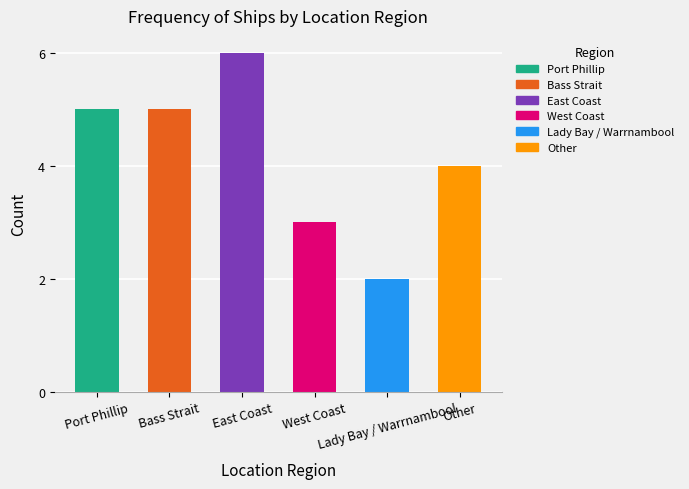

Reading right to left, extract all data points from this chart.

4	2	3	6	5	5